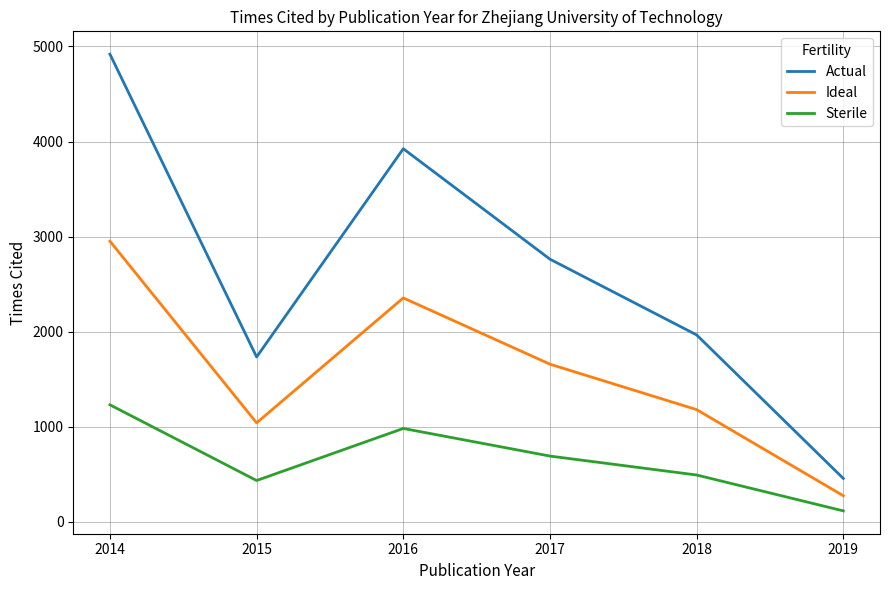

Does the chart have visible grid lines?

Yes